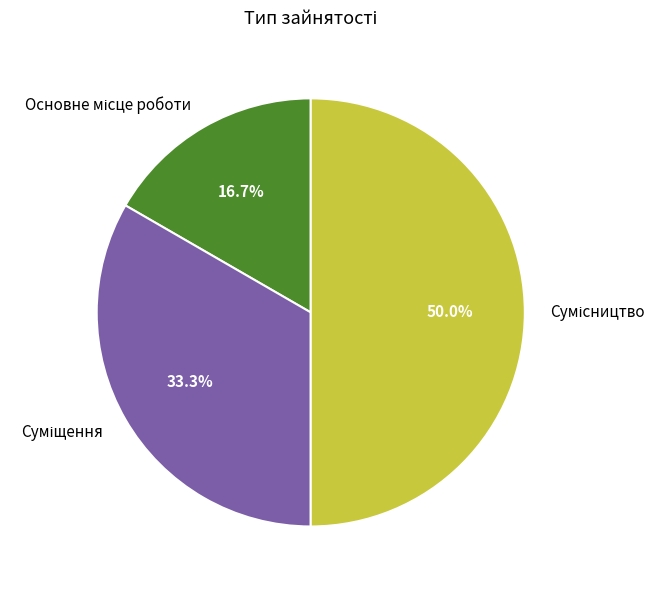

Rank the categories by value from lowest to highest.

Основне місце роботи, Суміщення, Сумісництво